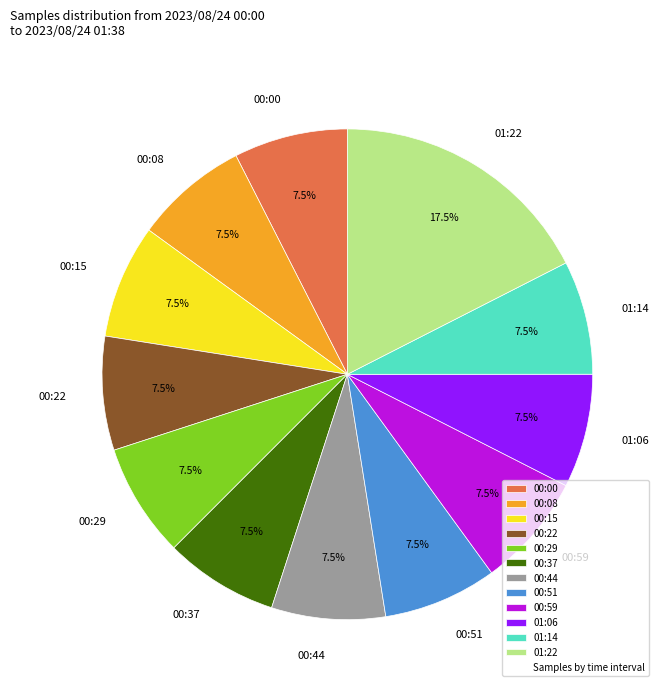

Approximately how many times larger is the value at 01:06 compared to 00:59?

1.0